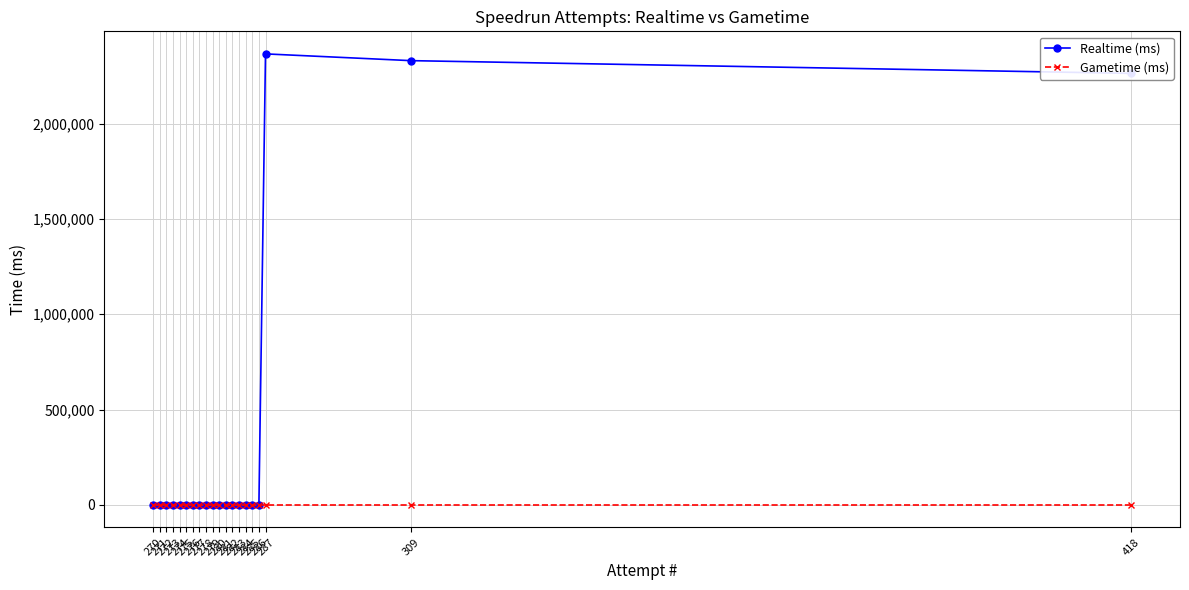

True or false: Gametime (ms) and Realtime (ms) cross at least once.

False